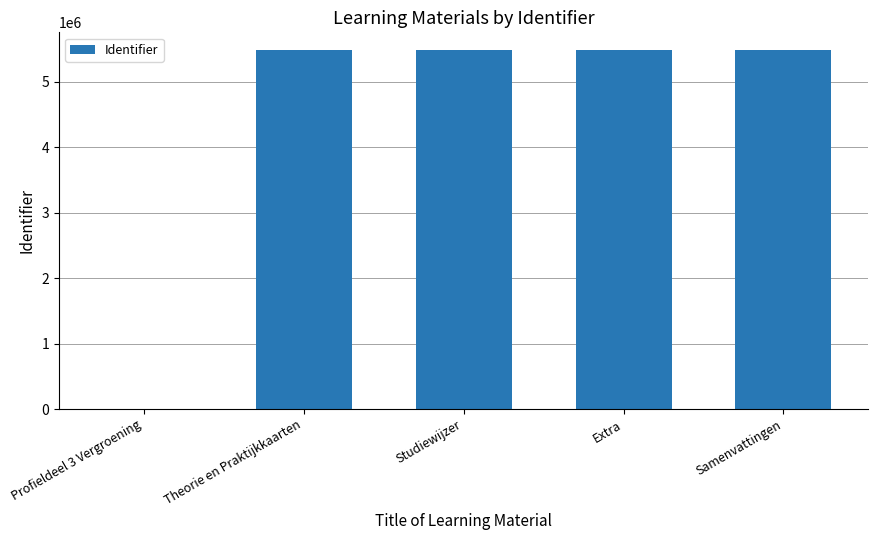

What is the sum of all values?

21936814